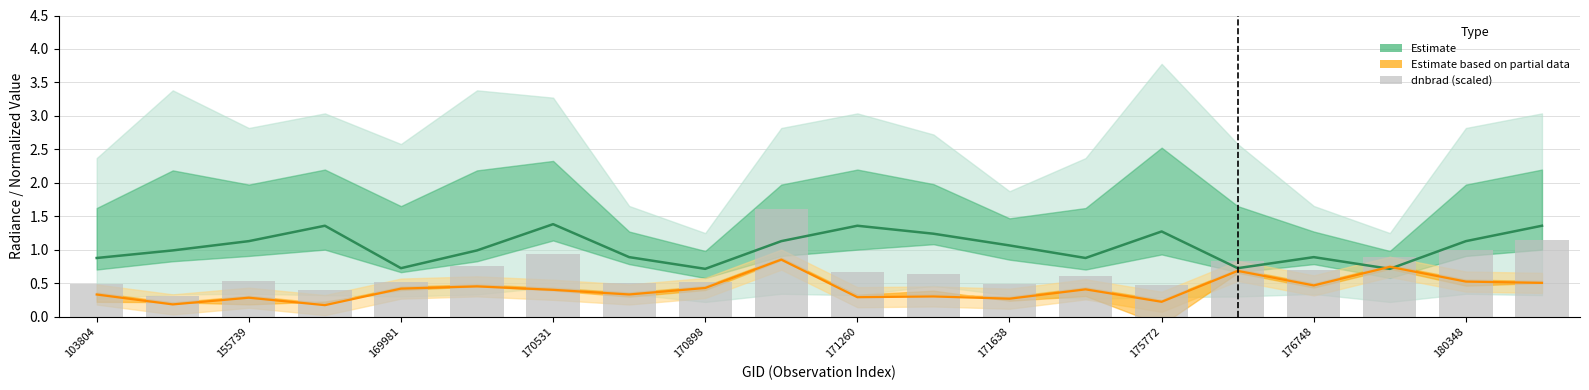

What is the difference between the second highest and second lowest values in the Estimate based on partial data (line) series?

0.6